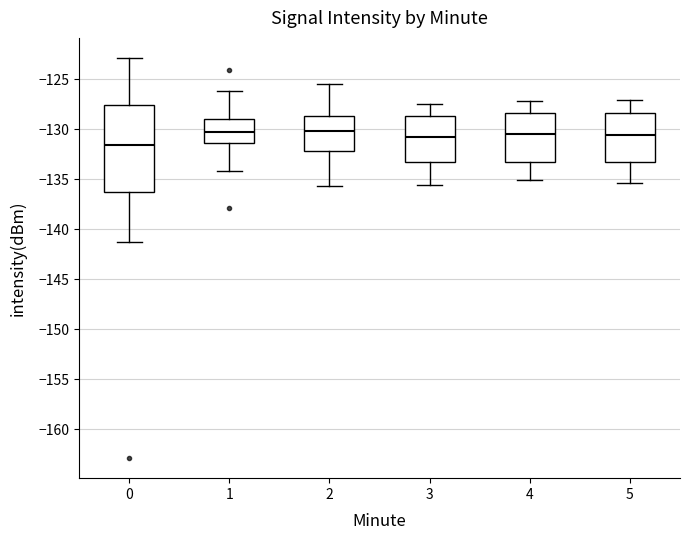

Reading left to right, read every box against the y-axis: the position of its median line, the range the box covers, and the ends of its whiskers. The values are not printed on the chart, so give them approximately, as read against the axis.

0: median -131.5, box -136.5 to -127.5, whiskers -141.5 to -123.0
1: median -130.5, box -131.5 to -129.0, whiskers -134.0 to -126.0
2: median -130.0, box -132.0 to -128.5, whiskers -135.5 to -125.5
3: median -130.5, box -133.0 to -128.5, whiskers -135.5 to -127.5
4: median -130.5, box -133.5 to -128.5, whiskers -135.0 to -127.0
5: median -130.5, box -133.5 to -128.5, whiskers -135.5 to -127.0